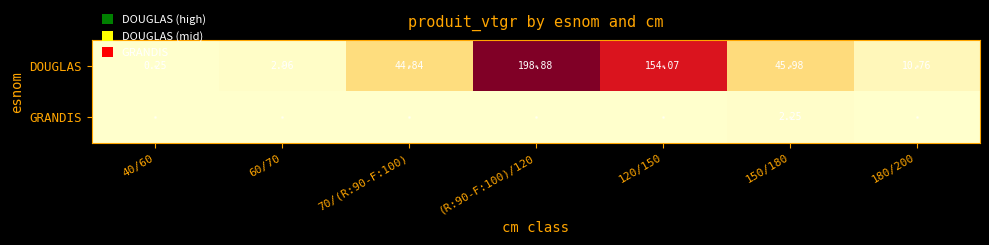

Which series has the largest total across all categories?

DOUGLAS